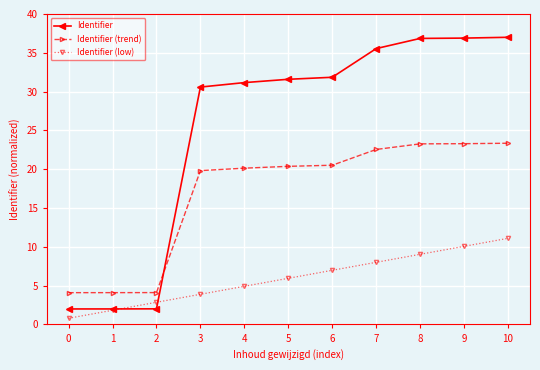

After their last crossing, which series has the higher values: Identifier or Identifier (trend)?

Identifier